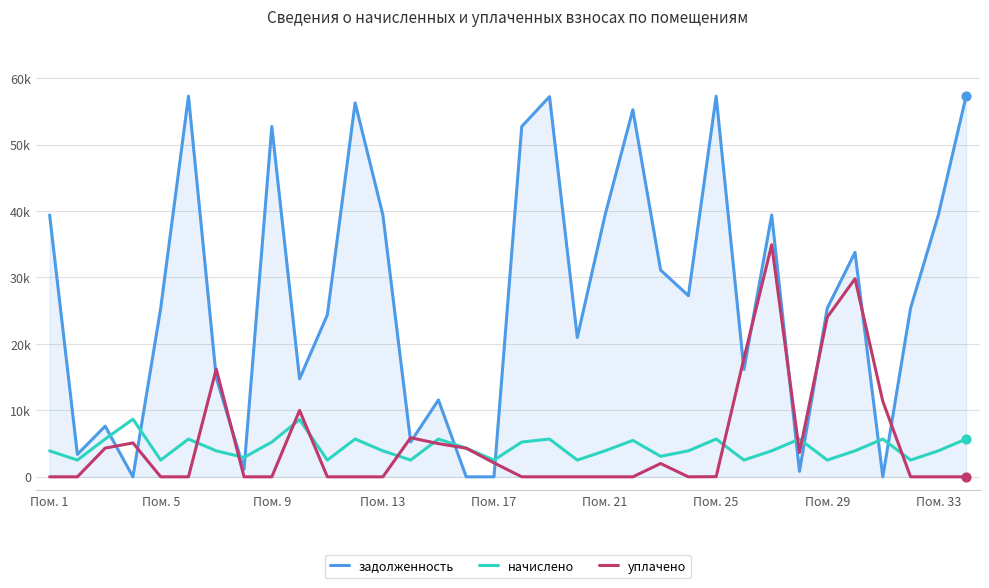

What are all the series names shown in the legend?

задолженность, начислено, уплачено